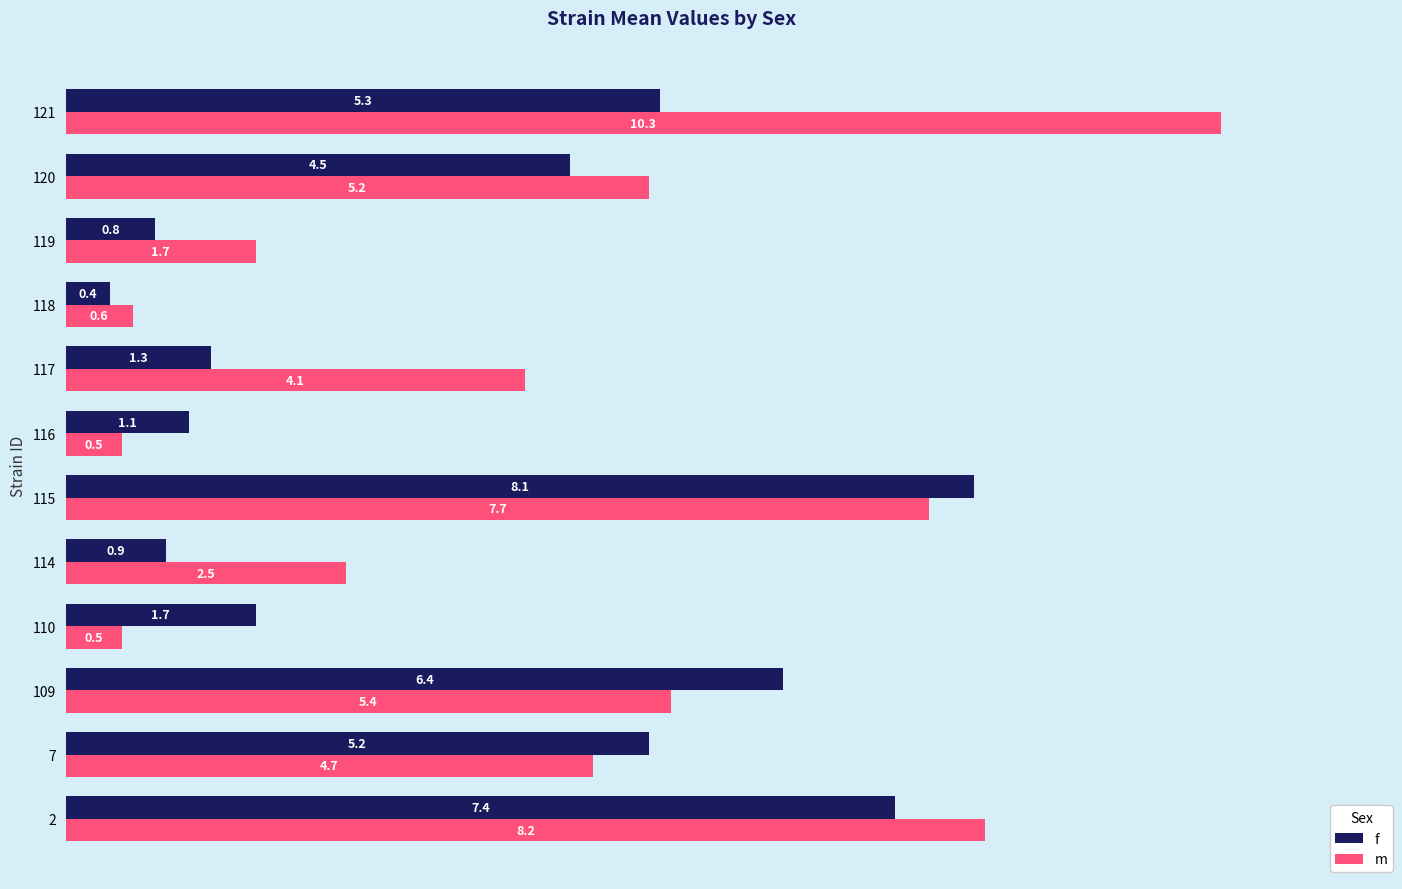

Which series has the largest total across all categories?

m